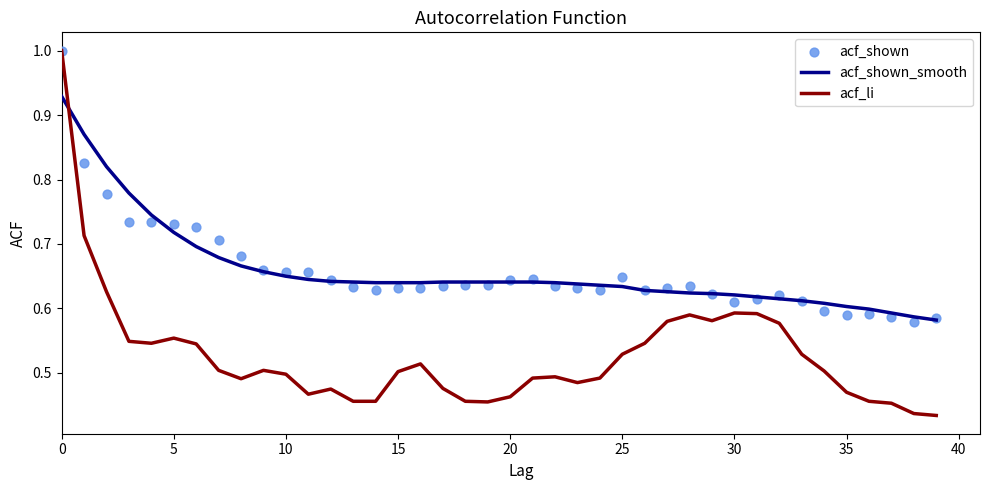

Which series contains the lowest Y value?

acf_li